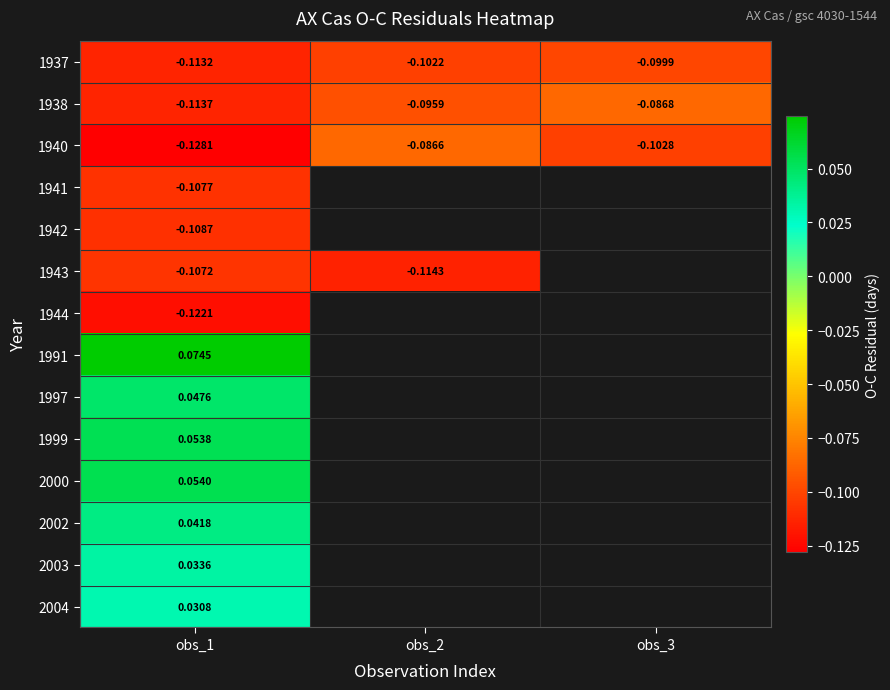

Is it true that 1940 equals -0.0 at obs_1?

False